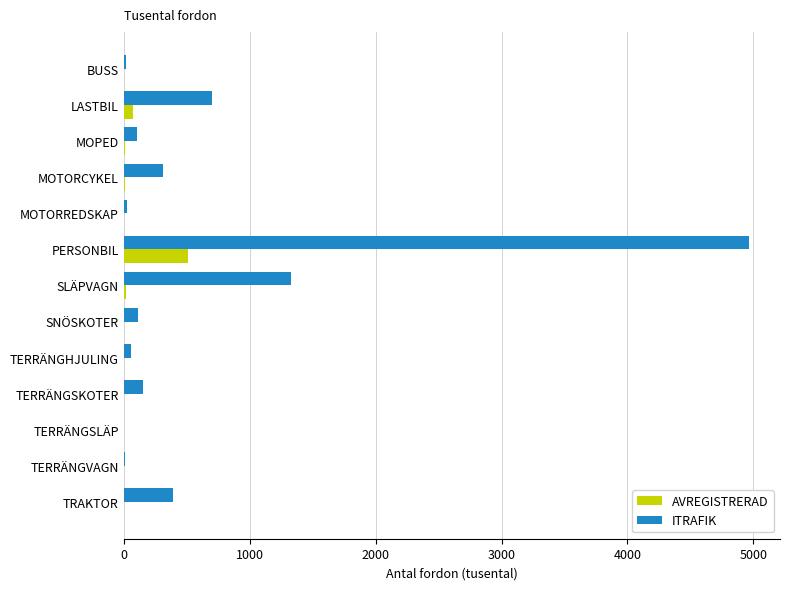

Is it true that ITRAFIK equals 391.1 at TRAKTOR?

True